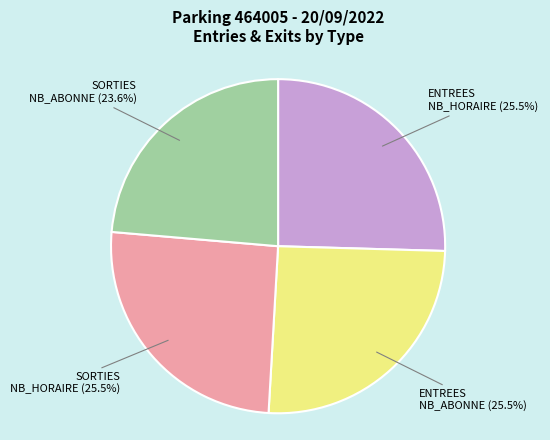

To the nearest percent, what is the average slice percentage?

25%